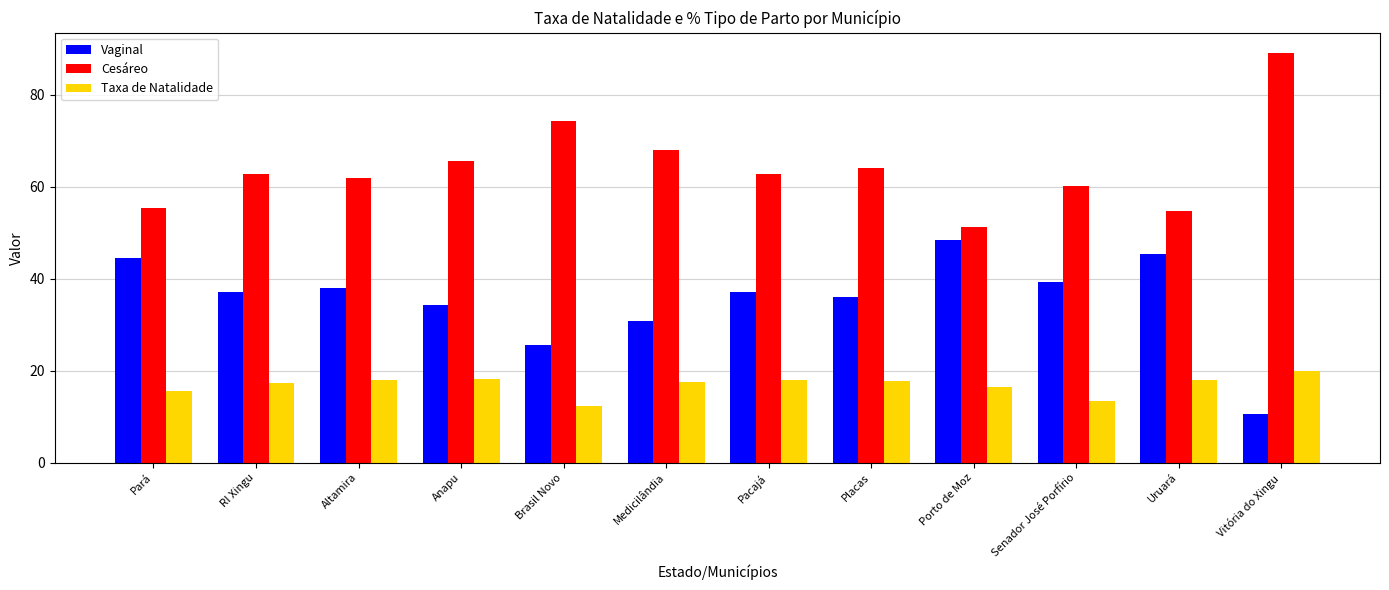

List the series in order of their overall mean, highest first.

Cesáreo, Vaginal, Taxa de Natalidade